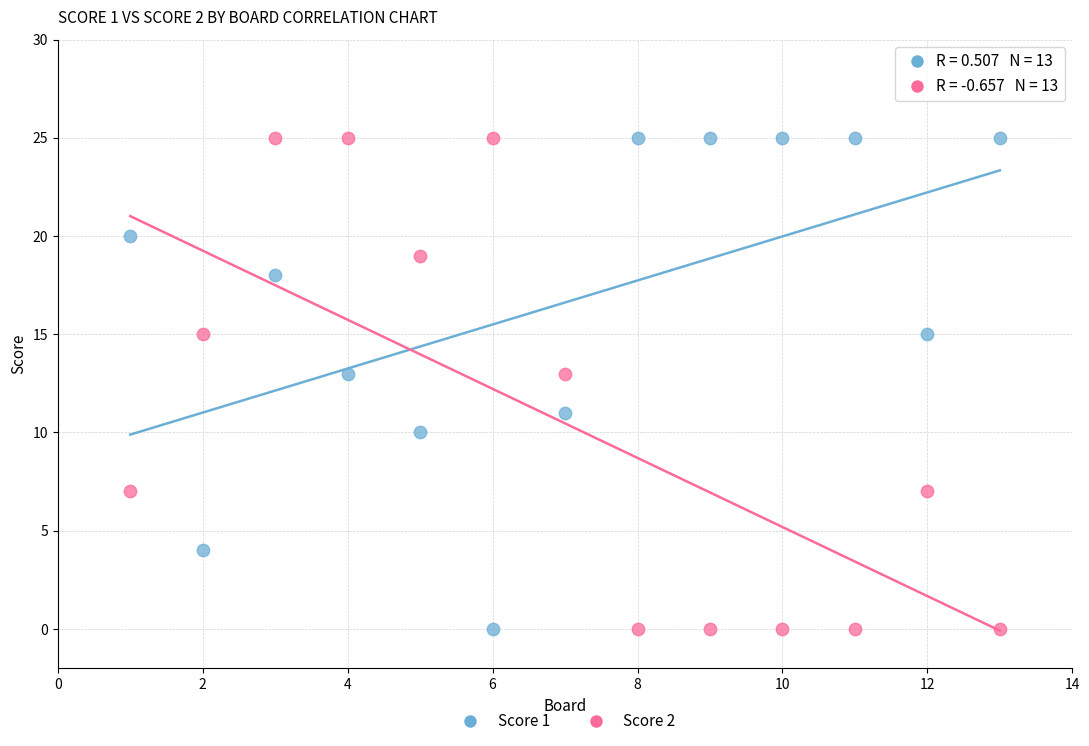

What is the X range (max minus min) for the scatter plot?

12